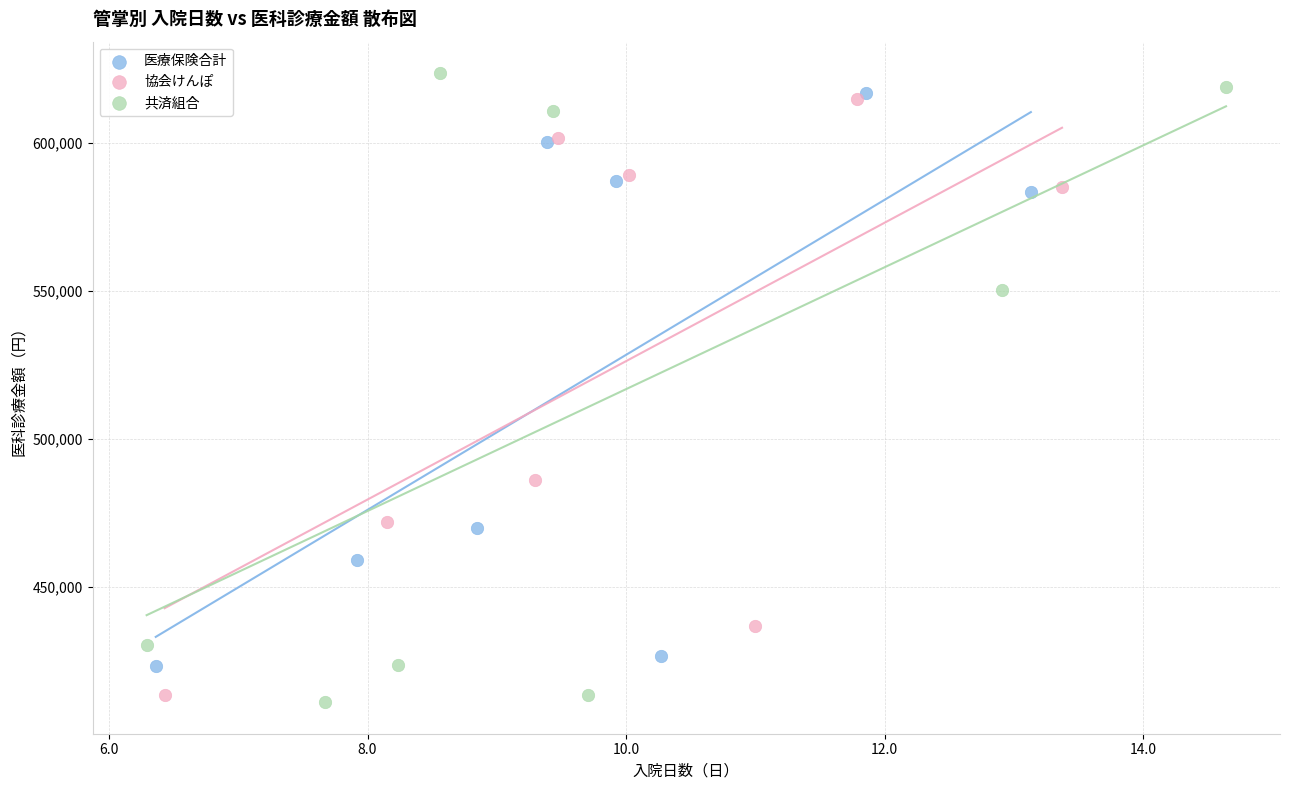

Which series has the largest Y range (max minus min)?

共済組合